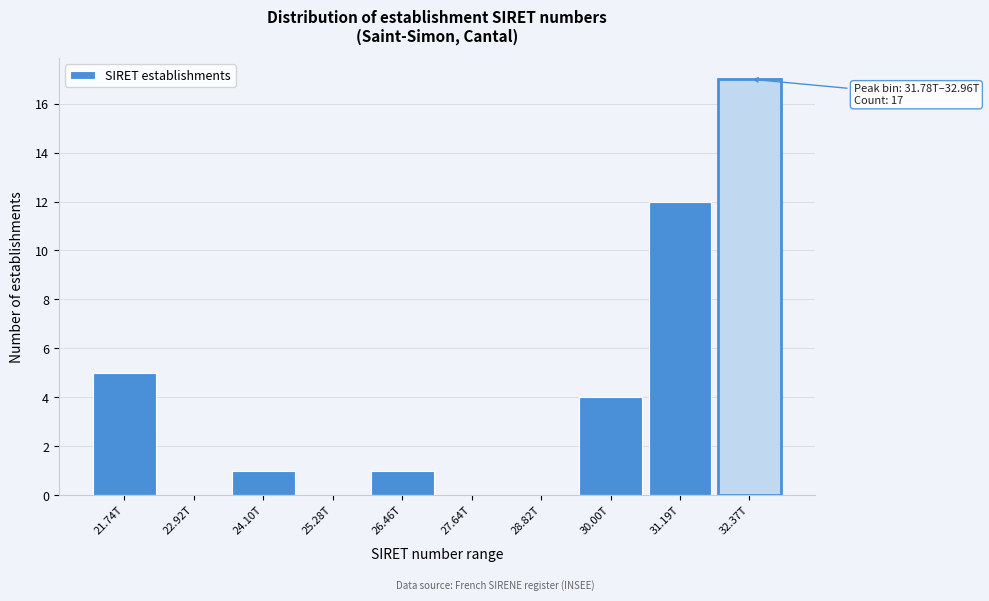

Reading right to left, extract all data points from this chart.

32.37T=17	31.19T=12	30.00T=4	28.82T=0	27.64T=0	26.46T=1	25.28T=0	24.10T=1	22.92T=0	21.74T=5